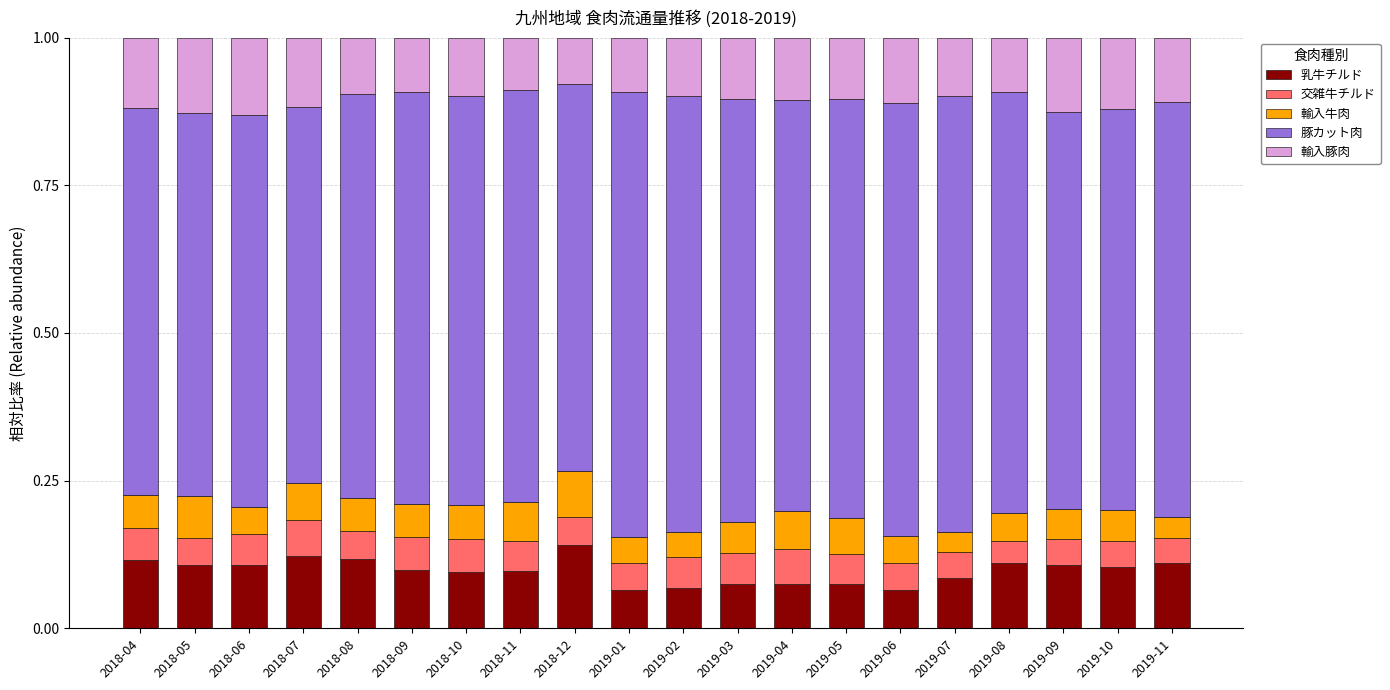

What is the total value across all series at 2019-04?

1.0